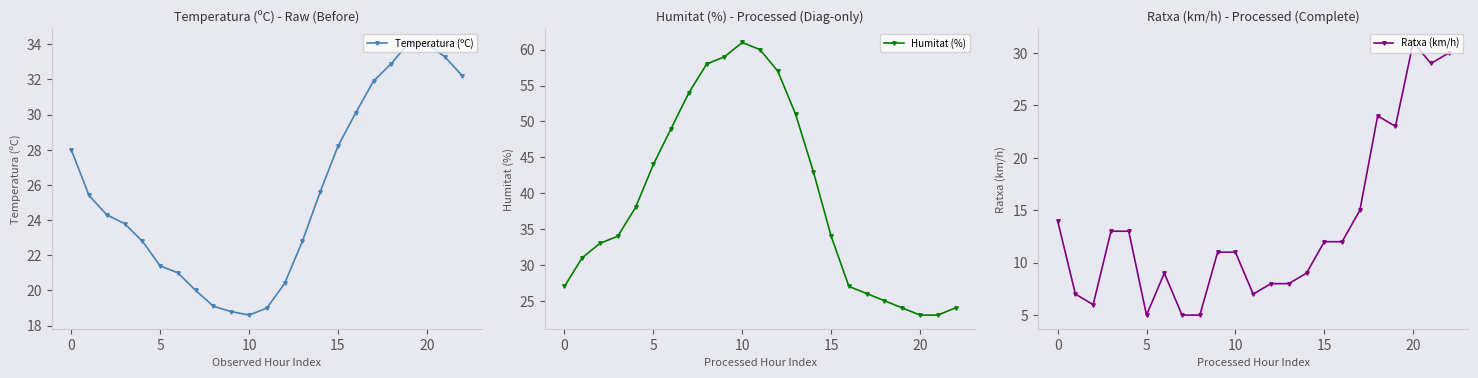

How many lines are shown in the chart?

3